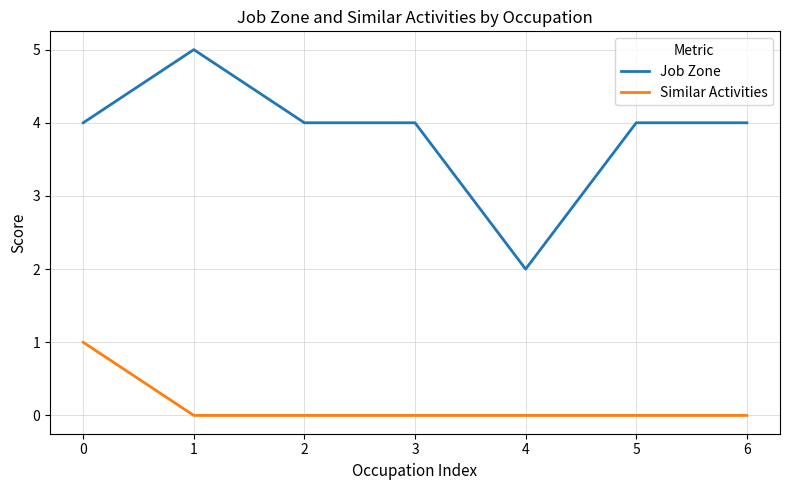

What is the lowest value of the Job Zone series?

2